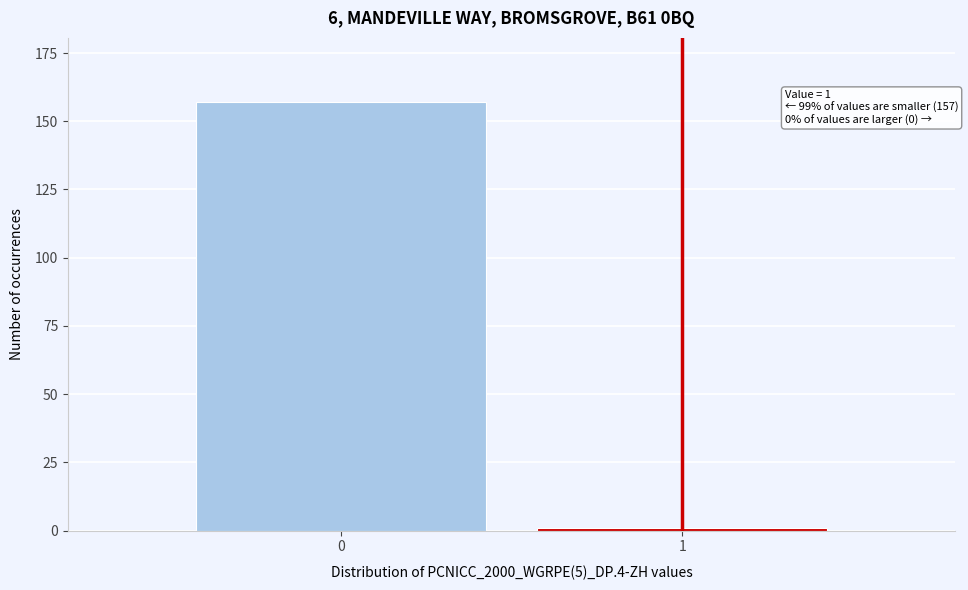

Reading left to right, list all the values displayed in this chart.

0=157	1=1